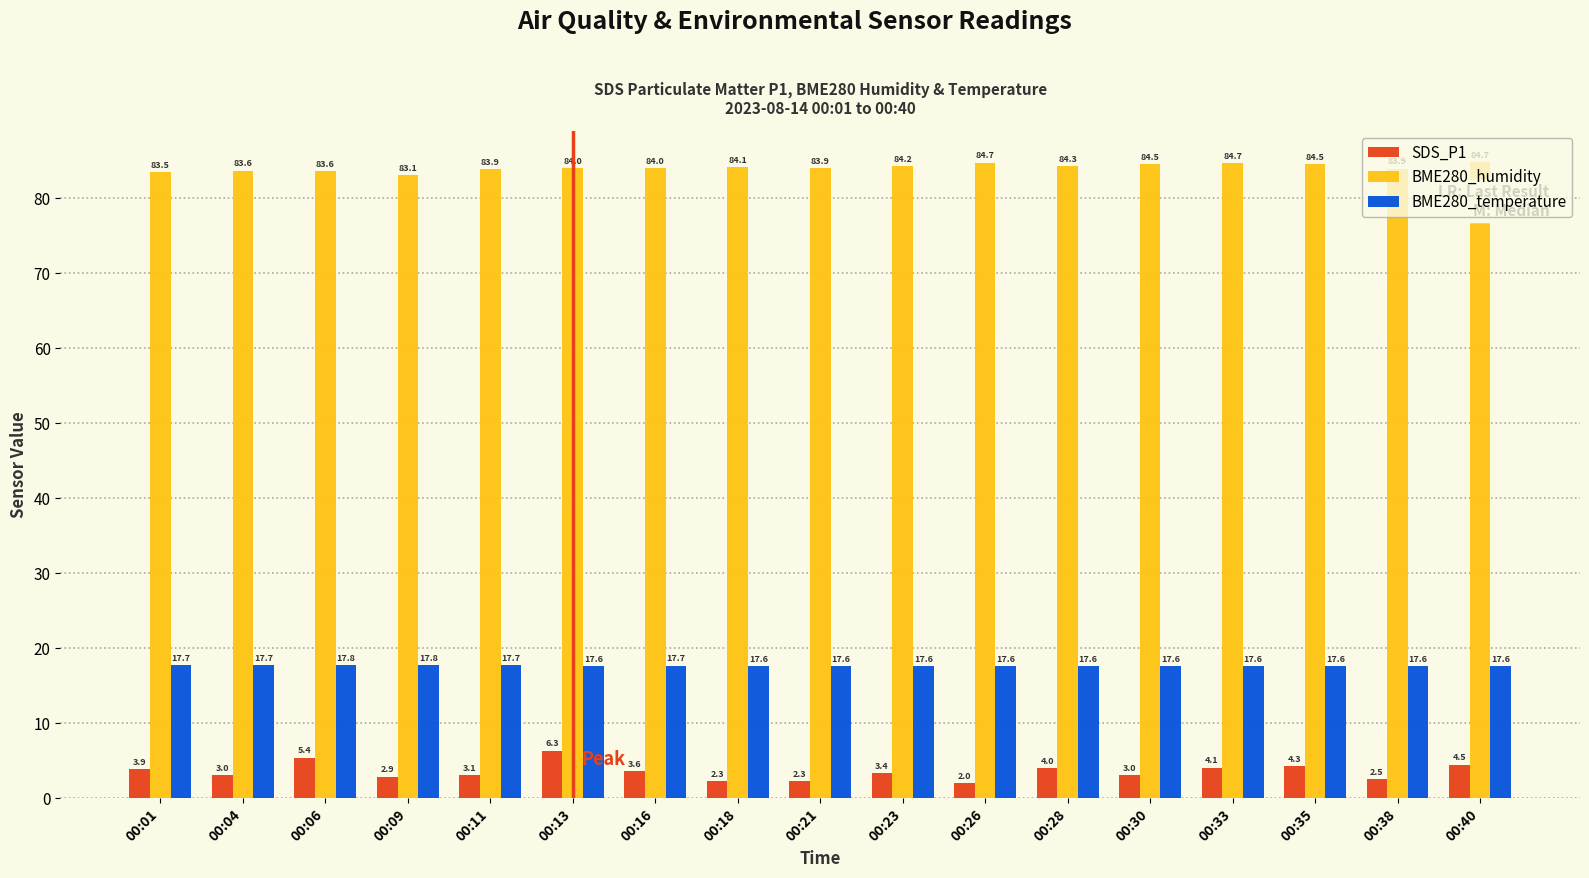

Are the bars grouped side by side (vs. stacked)?

Yes